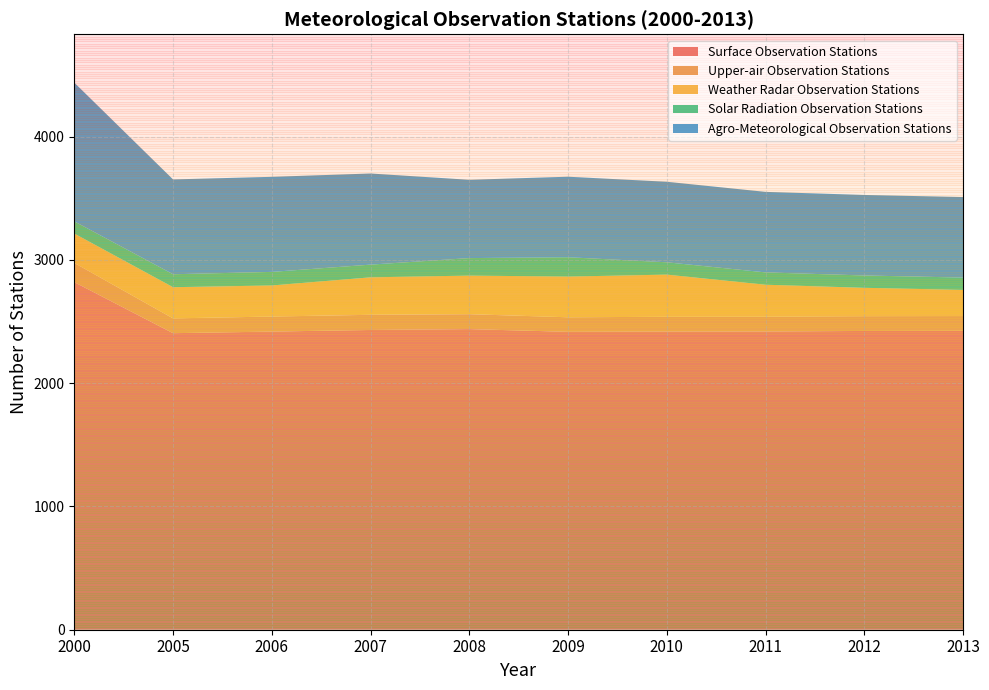

Reading right to left, transcribe all the data shown in this chart.

Surface Observation Stations: 2013=2424	2012=2423	2011=2419	2010=2418	2009=2416	2008=2438	2007=2431	2006=2418	2005=2405	2000=2819
Upper-air Observation Stations: 2013=120	2012=120	2011=120	2010=120	2009=118	2008=121	2007=123	2006=122	2005=120	2000=156
Weather Radar Observation Stations: 2013=212	2012=230	2011=259	2010=342	2009=330	2008=313	2007=304	2006=252	2005=253	2000=238
Solar Radiation Observation Stations: 2013=100	2012=100	2011=100	2010=100	2009=157	2008=142	2007=103	2006=110	2005=105	2000=99
Agro-Meteorological Observation Stations: 2013=653	2012=653	2011=653	2010=653	2009=653	2008=635	2007=739	2006=771	2005=769	2000=1125